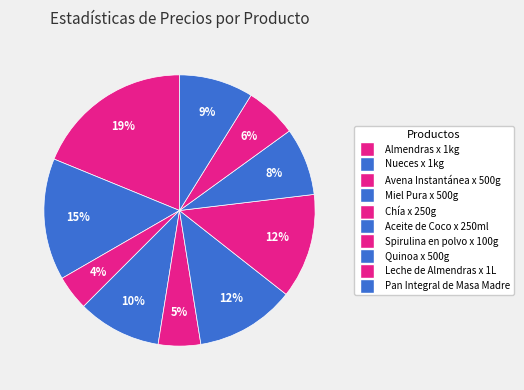

To the nearest percent, what is the difference between the largest and smallest slice percentages?

15%